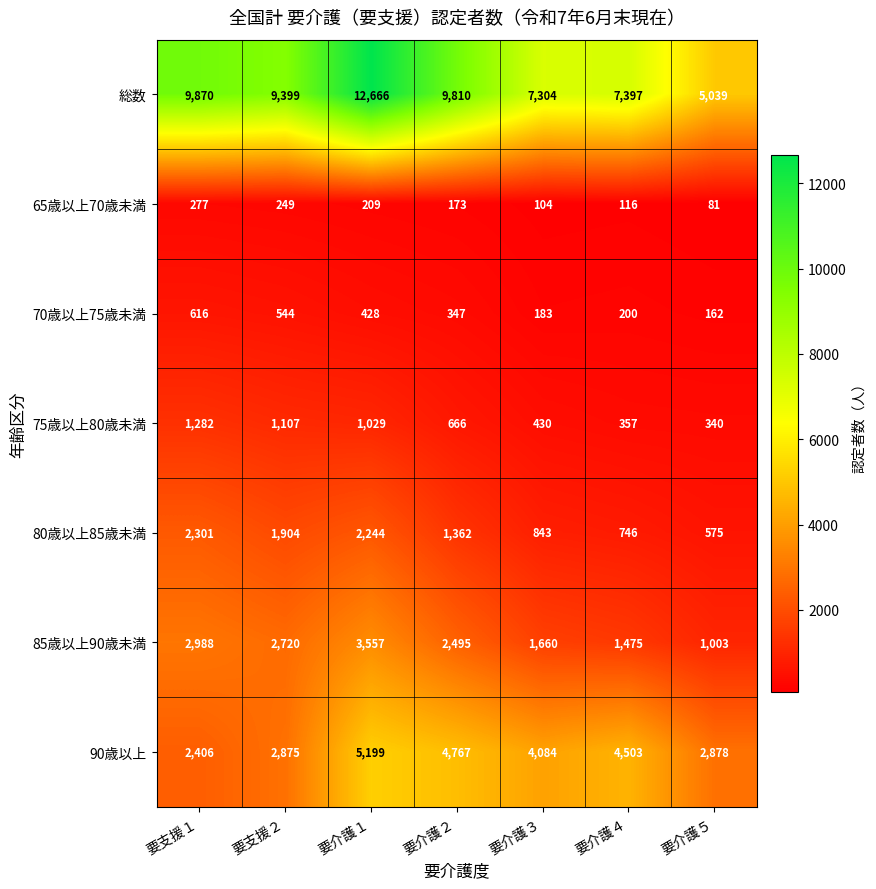

Which category has the highest value in the 75歳以上80歳未満 series?

要支援１